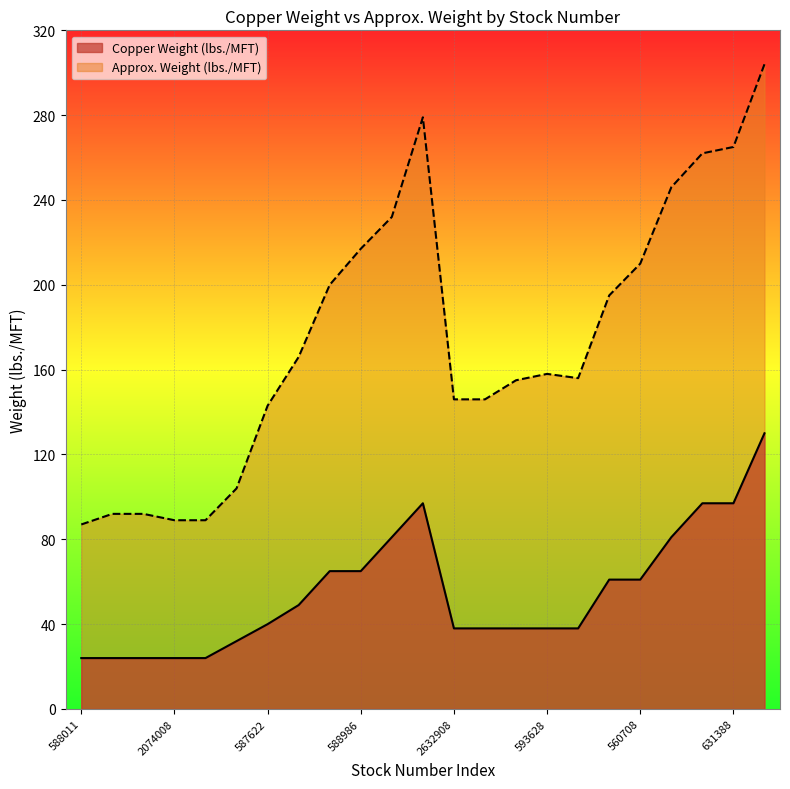

How many values in the Copper Weight (lbs./MFT) series are below 40?

11